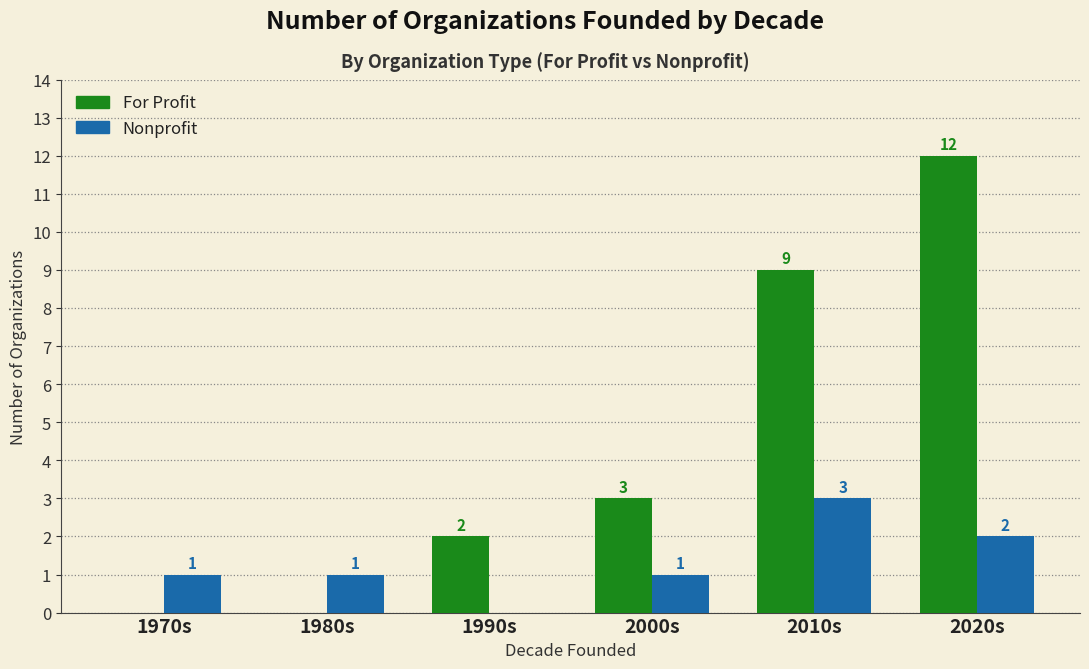

Which series has the largest total across all categories?

For Profit